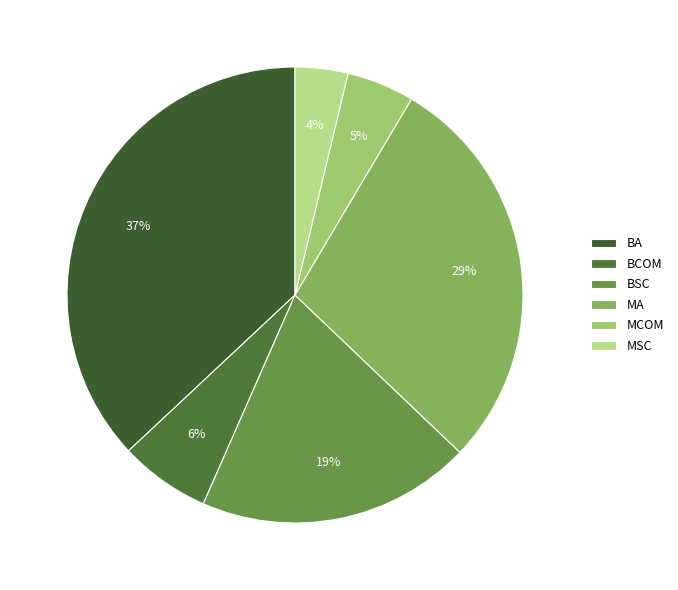

To the nearest percent, what is the combined percentage of BA and BCOM?

43%